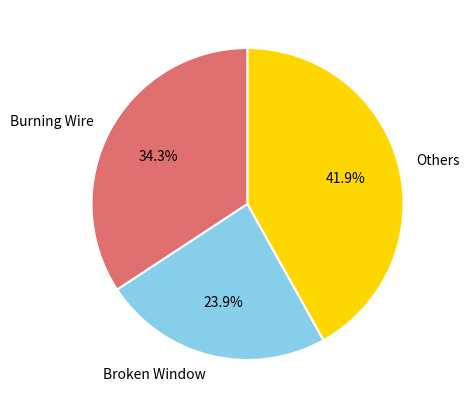

Which has a higher value, Others or Burning Wire?

Others